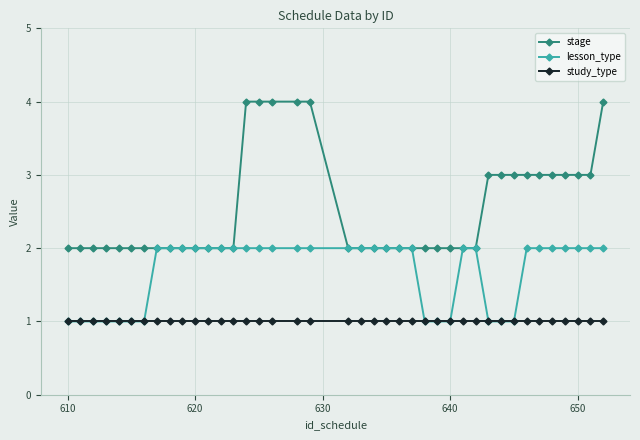

What are all the series names shown in the legend?

stage, lesson_type, study_type